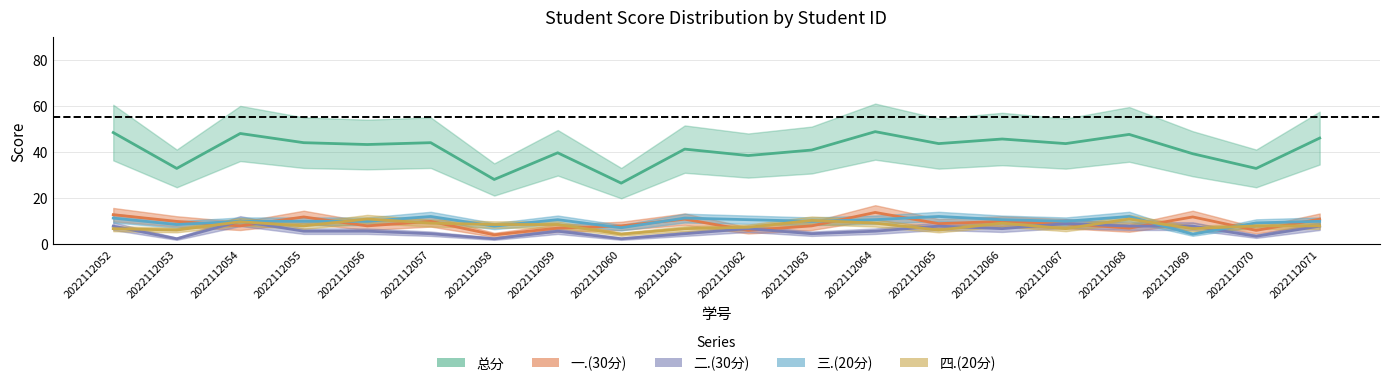

How many interior local peaks does the 二.(30分) series have?

5